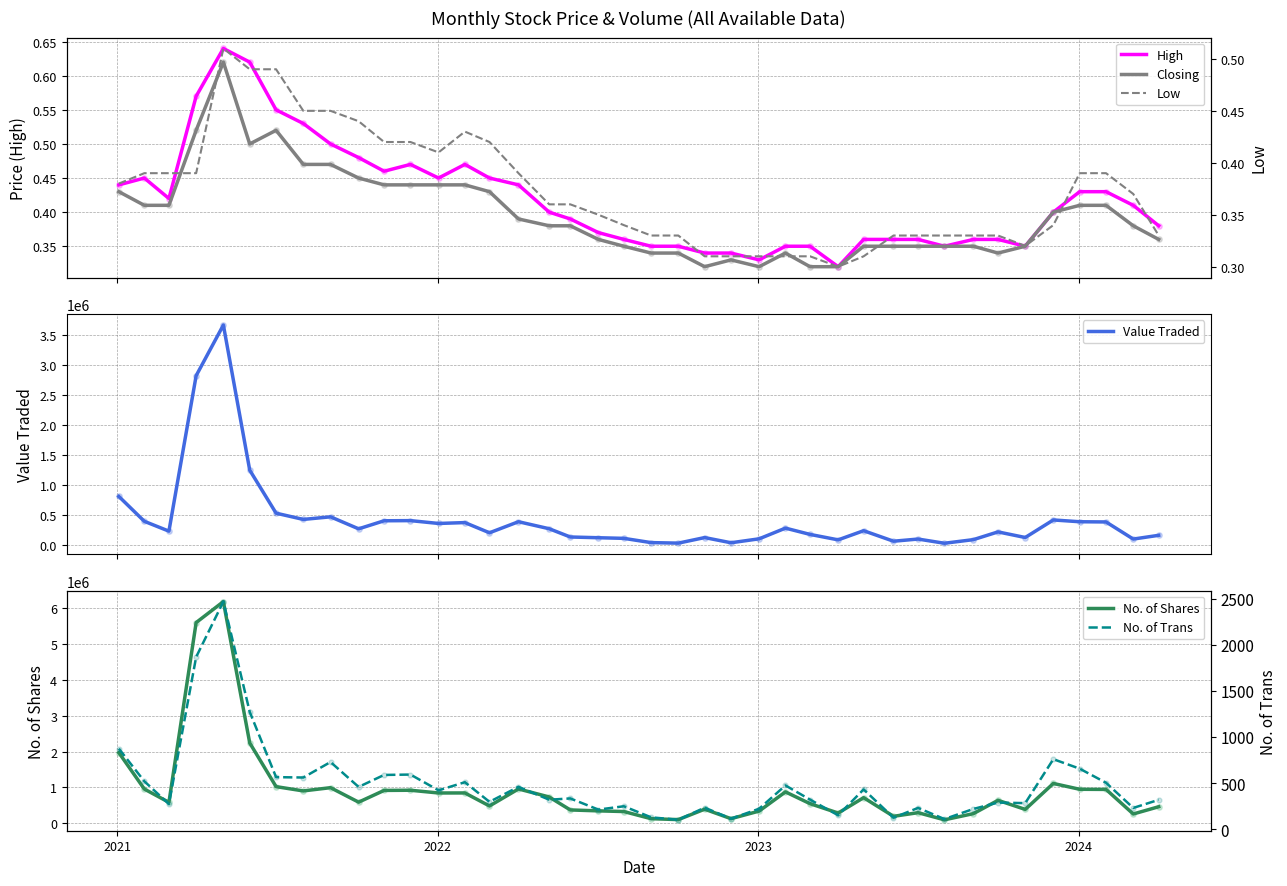

Which series reaches the minimum Y coordinate?

Low